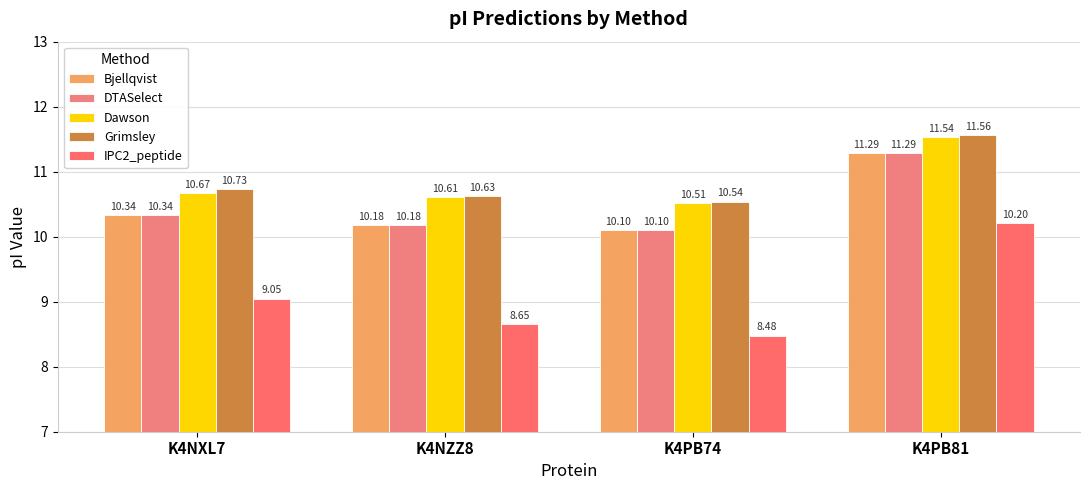

What is the label of the 4th bar from the right?

K4NXL7